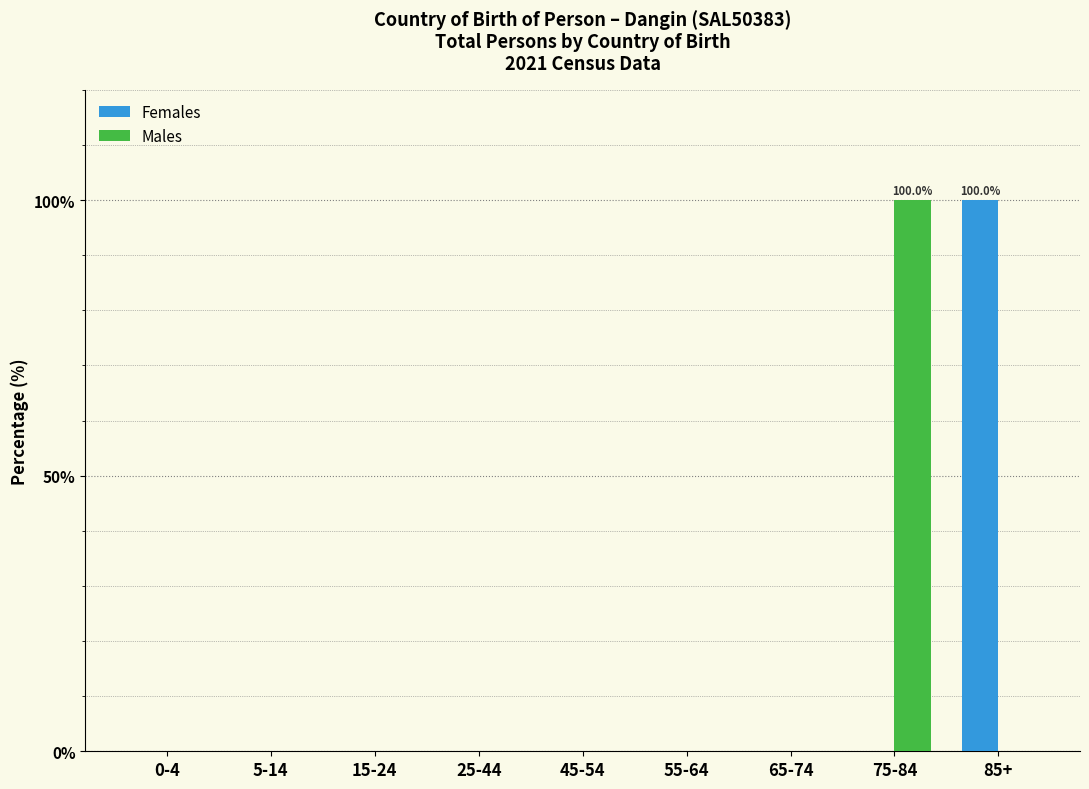

Reading left to right, transcribe all the data shown in this chart.

Females: 0-4=0	5-14=0	15-24=0	25-44=0	45-54=0	55-64=0	65-74=0	75-84=0	85+=100
Males: 0-4=0	5-14=0	15-24=0	25-44=0	45-54=0	55-64=0	65-74=0	75-84=100	85+=0